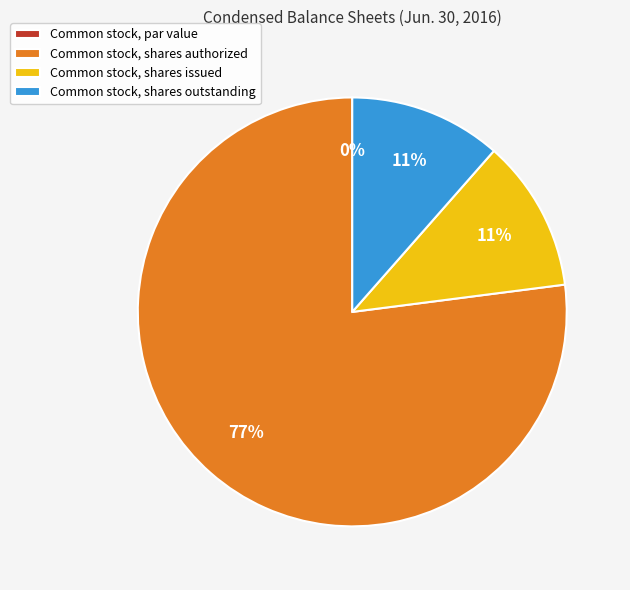

The Common stock, shares authorized slice represents 67% of the pie. True or false?

False